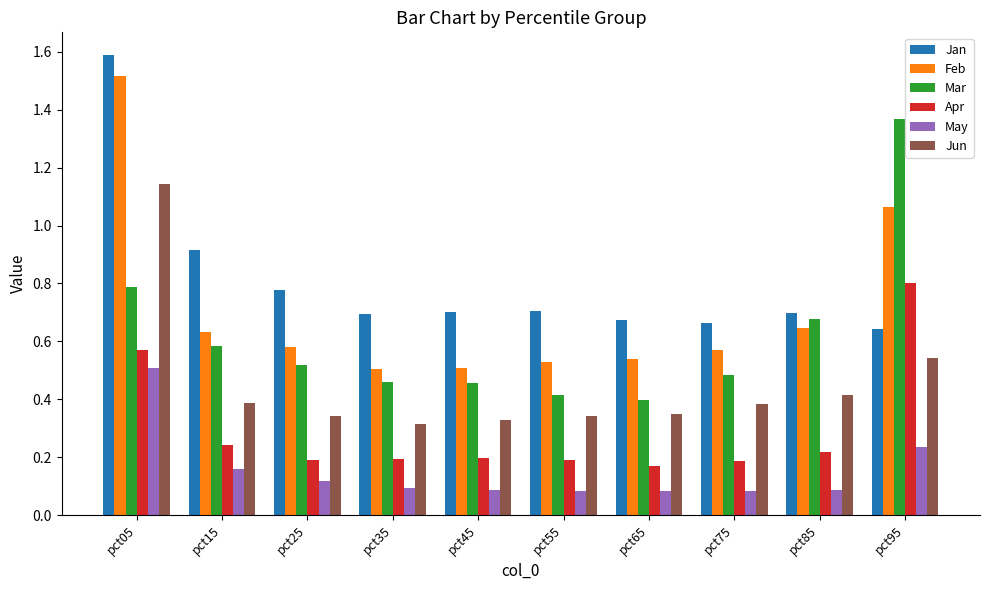

What is the maximum value shown in the chart?

1.6